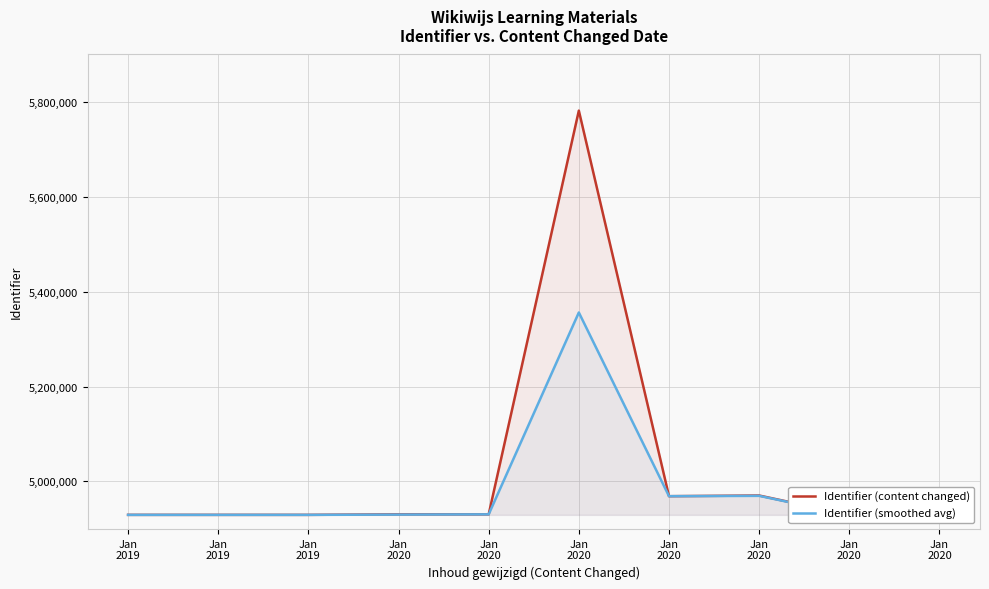

What is the difference between the highest and lowest values at Jan
2020?

543